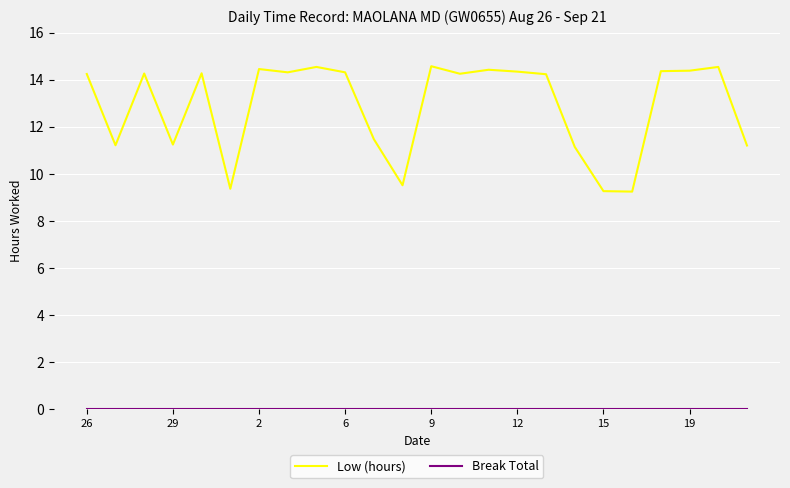

Which series has the largest total across all categories?

Low (hours)